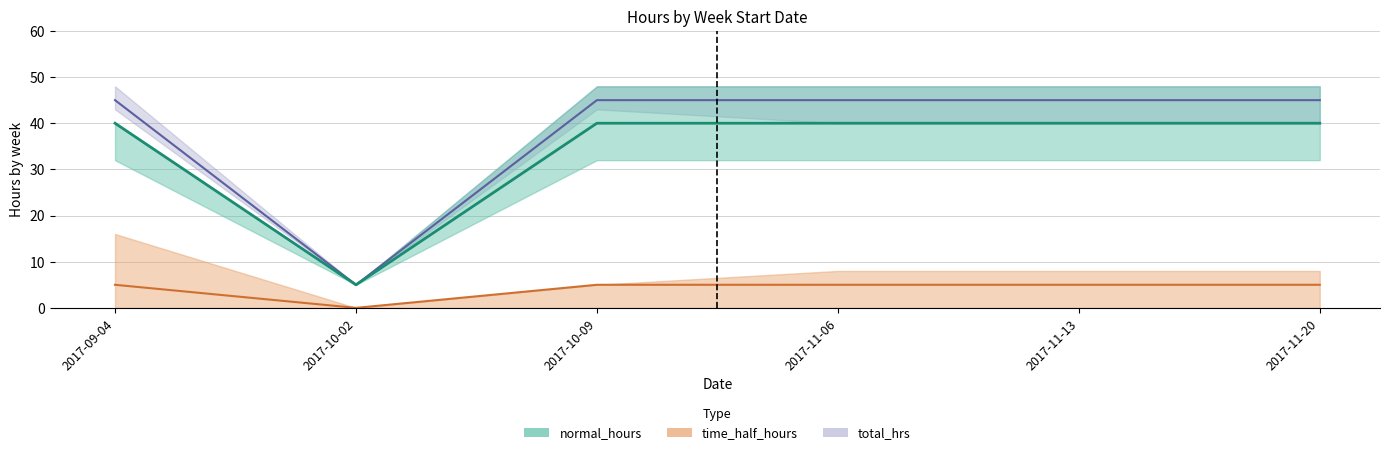

How many interior local valleys does the normal_hours series have?

1